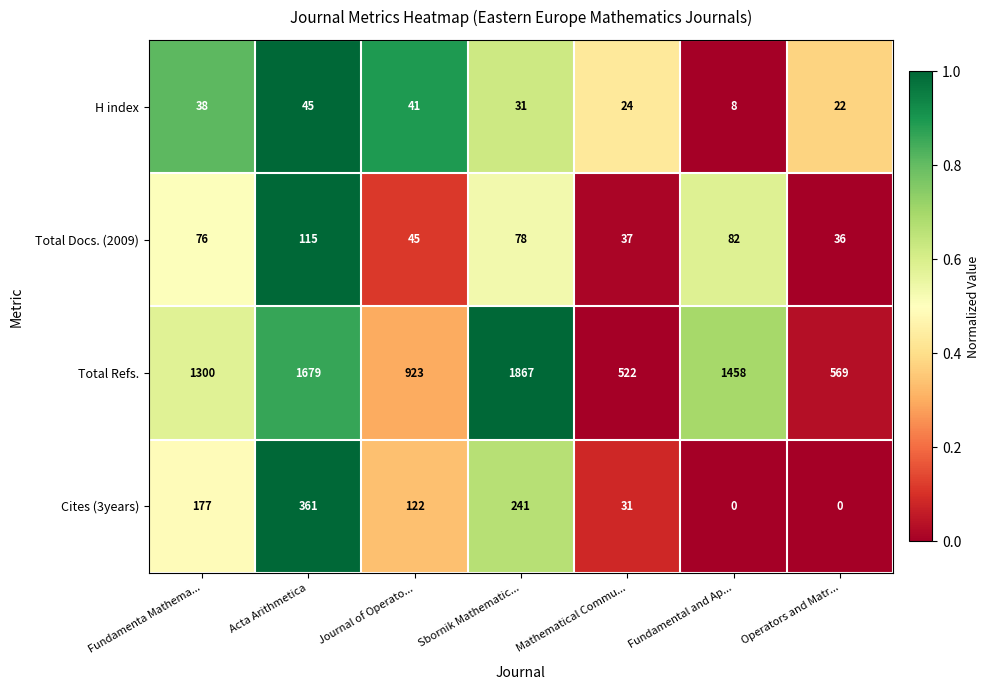

How many categories are shown in the chart?

7